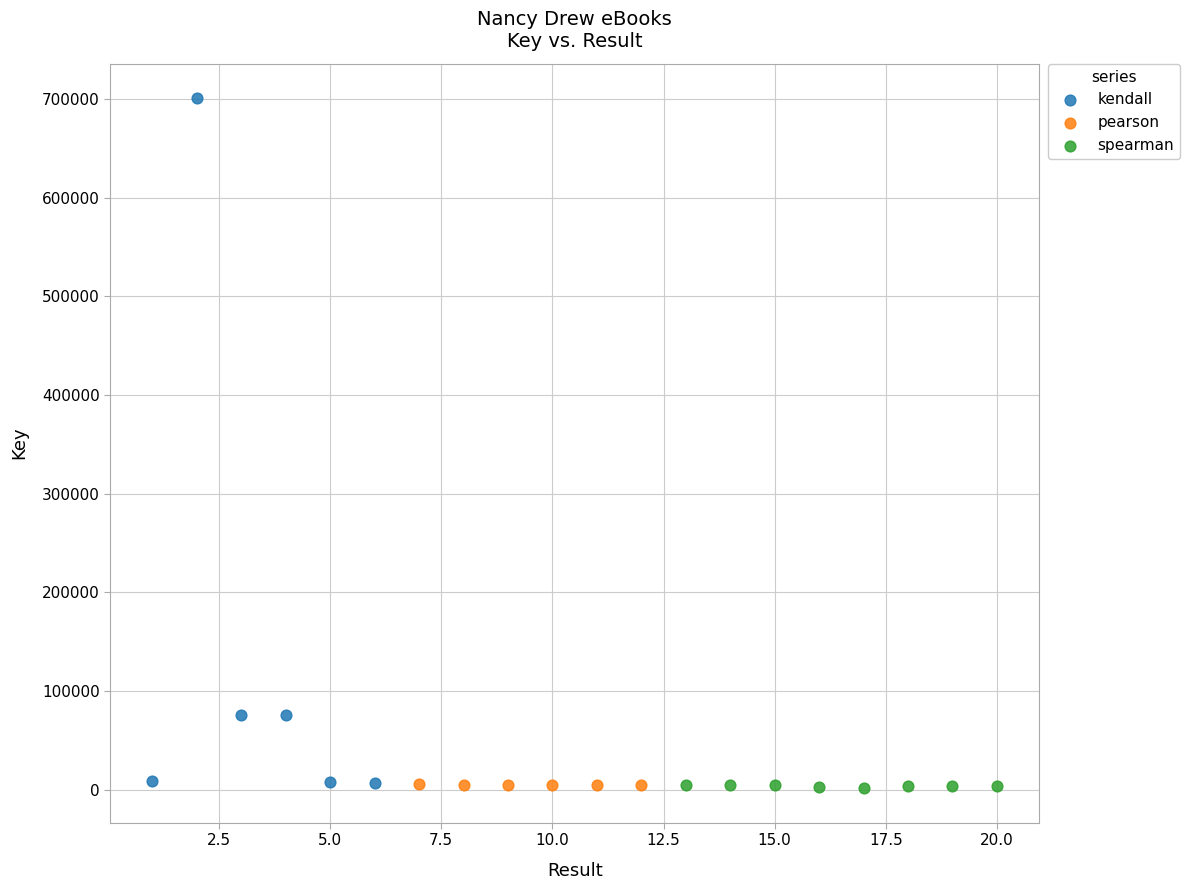

What are all the series names shown in the legend?

kendall, pearson, spearman